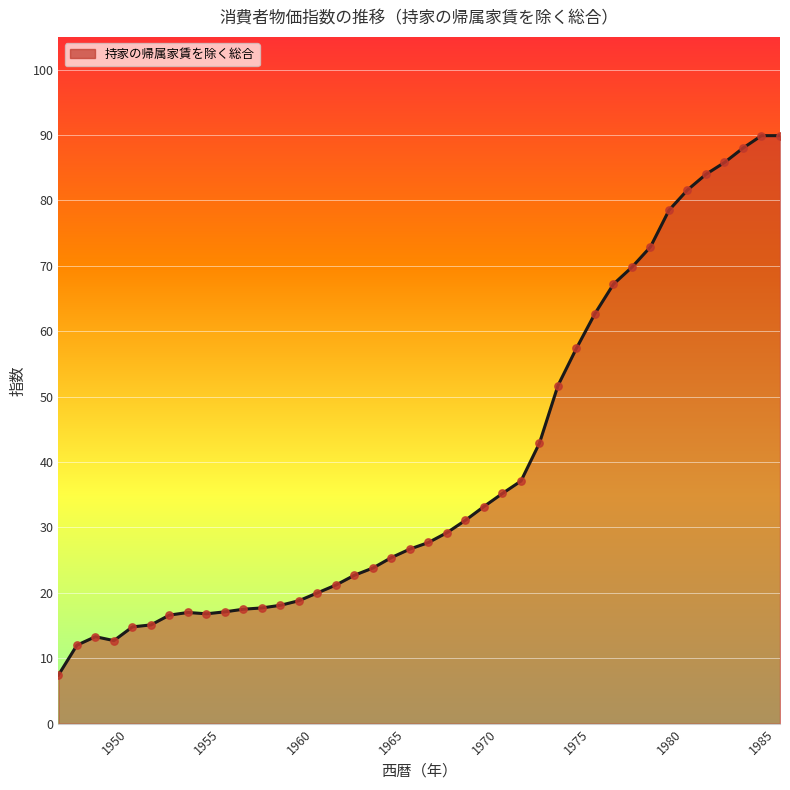

What is the difference between the maximum and minimum values?

82.5